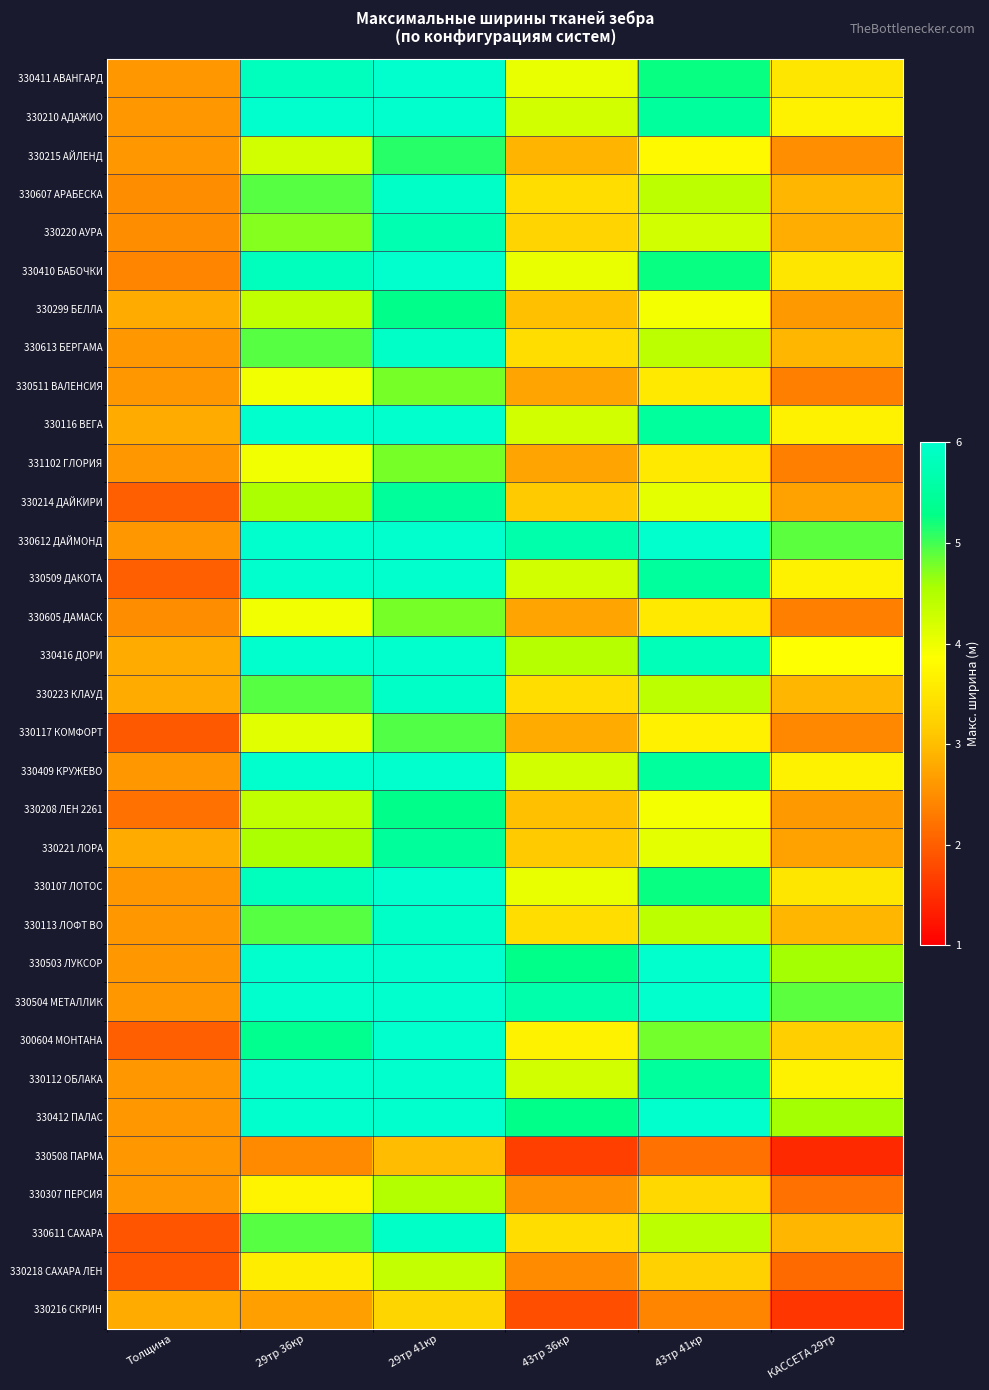

What is the total value across all series at 43тр 36кр?

118.2